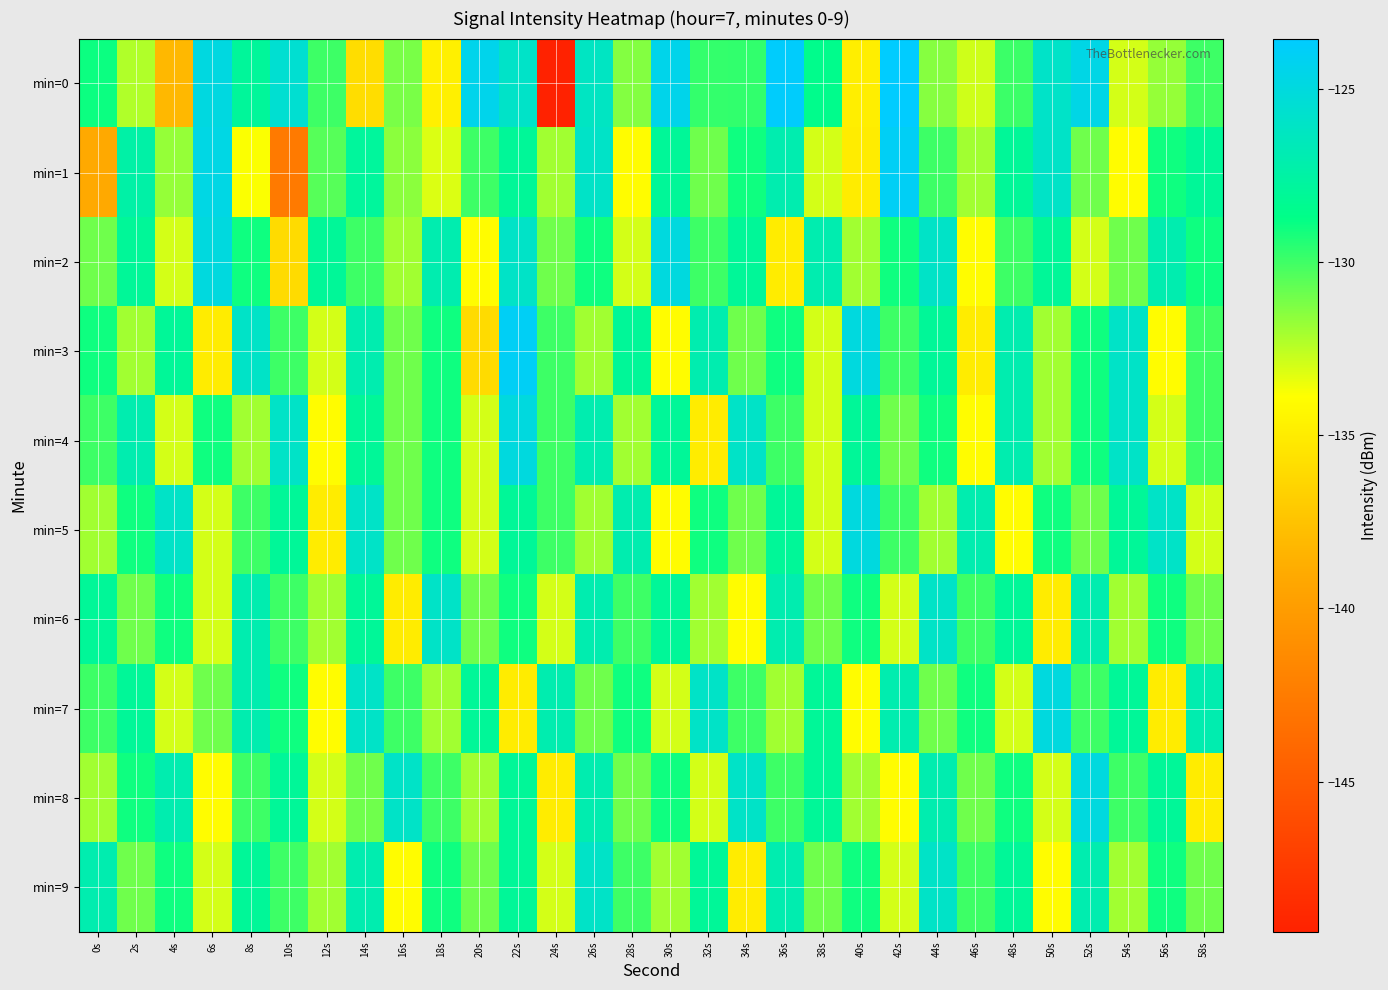

At which category is the sum across all series the highest?

22s